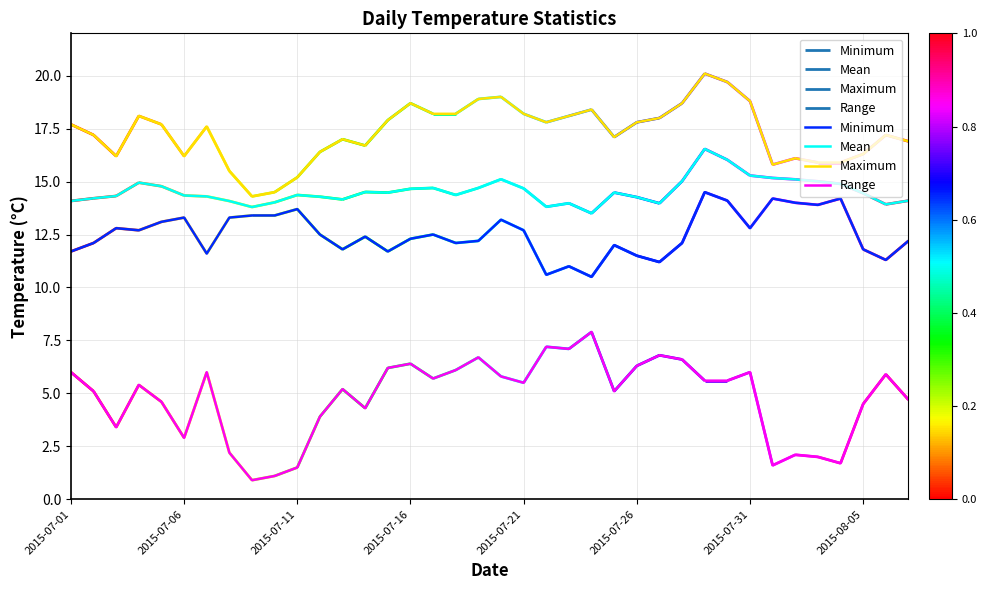

True or false: Maximum and Range intersect in this chart.

False